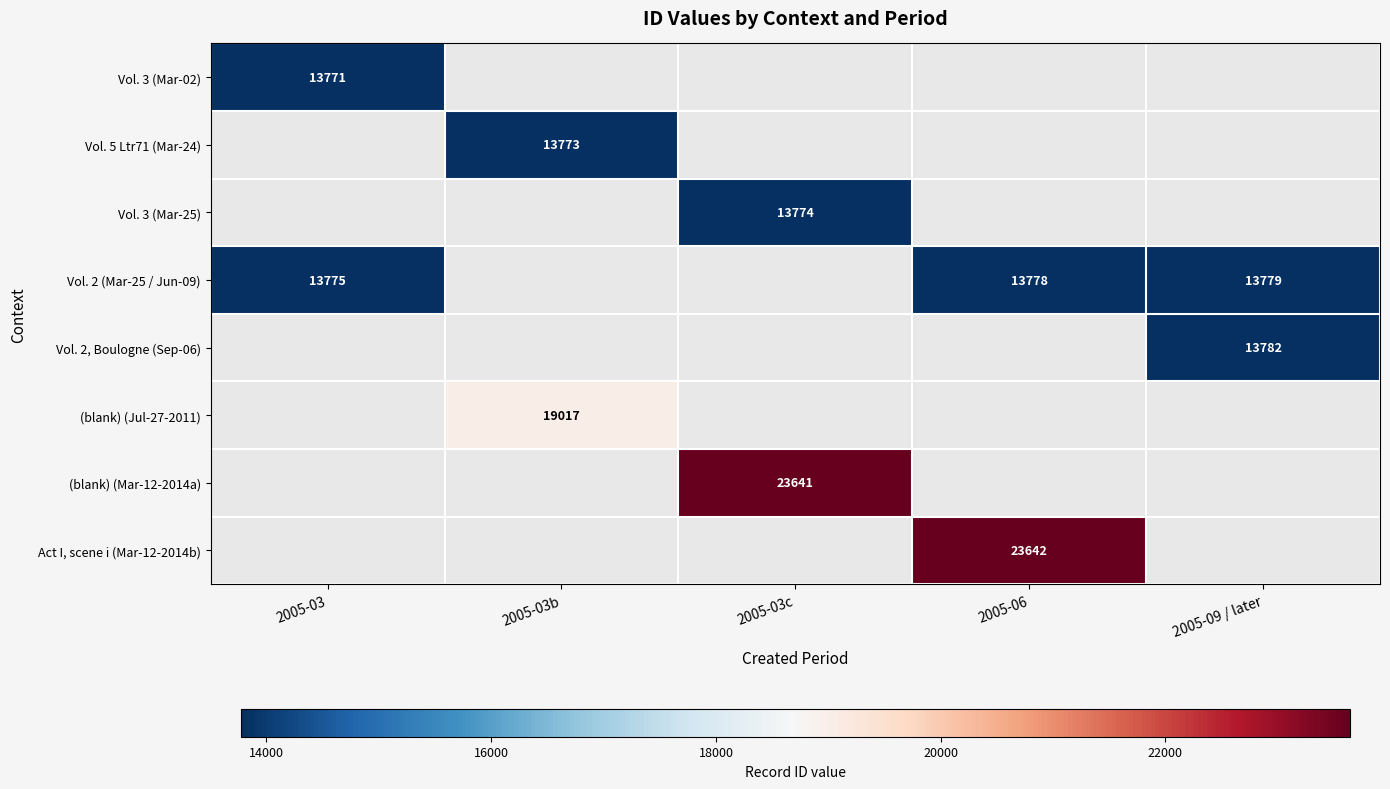

The (blank) (Jul-27-2011) series shows 19017 at 2005-03b. True or false?

True